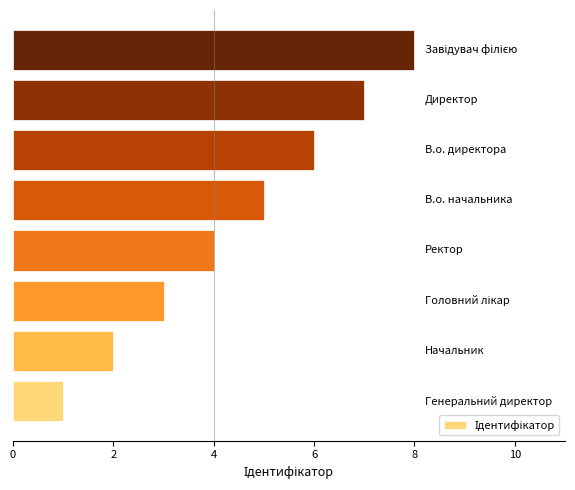

What is the maximum value shown in the chart?

8